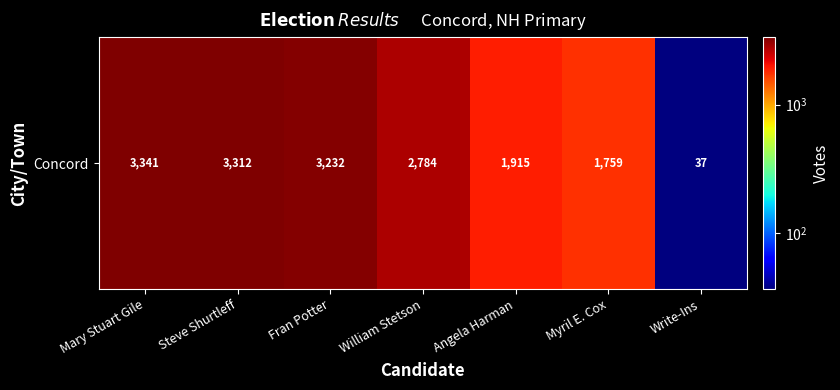

Reading left to right, what are all the values shown in this chart?

3341	3312	3232	2784	1915	1759	37